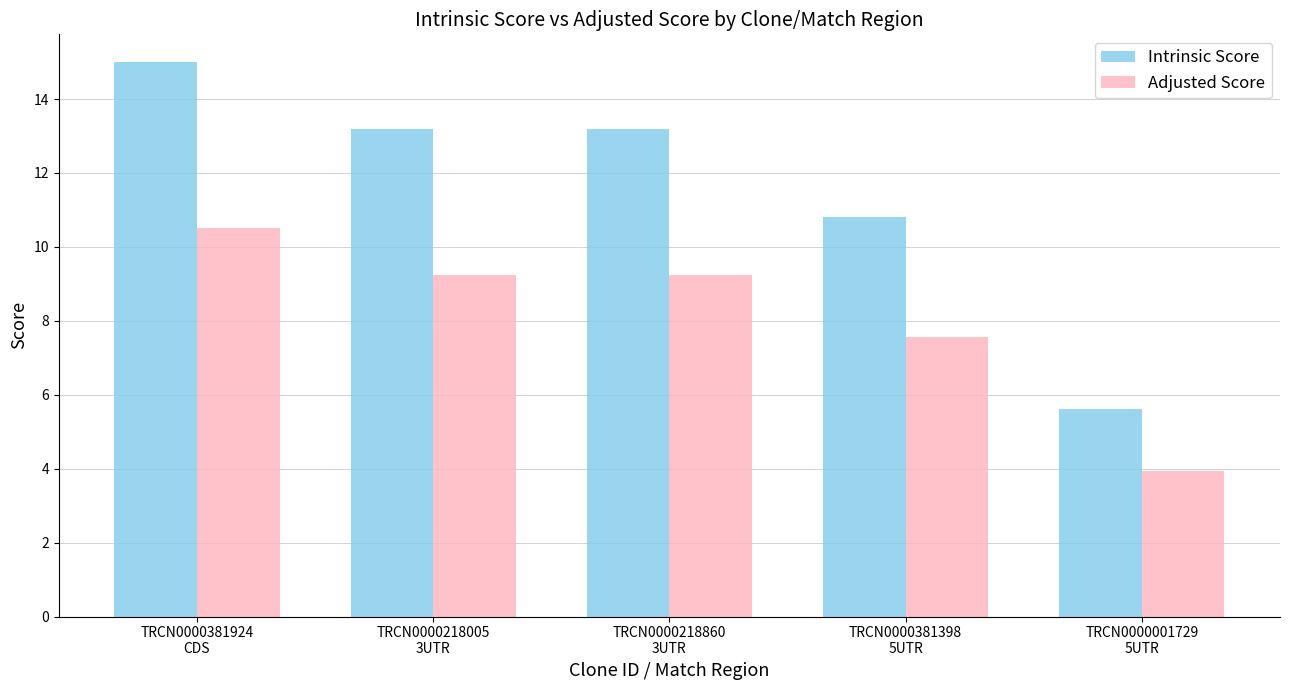

Reading left to right, extract all data points from this chart.

Intrinsic Score: TRCN0000381924
CDS=15.0	TRCN0000218005
3UTR=13.2	TRCN0000218860
3UTR=13.2	TRCN0000381398
5UTR=10.8	TRCN0000001729
5UTR=5.6
Adjusted Score: TRCN0000381924
CDS=10.5	TRCN0000218005
3UTR=9.2	TRCN0000218860
3UTR=9.2	TRCN0000381398
5UTR=7.6	TRCN0000001729
5UTR=3.9